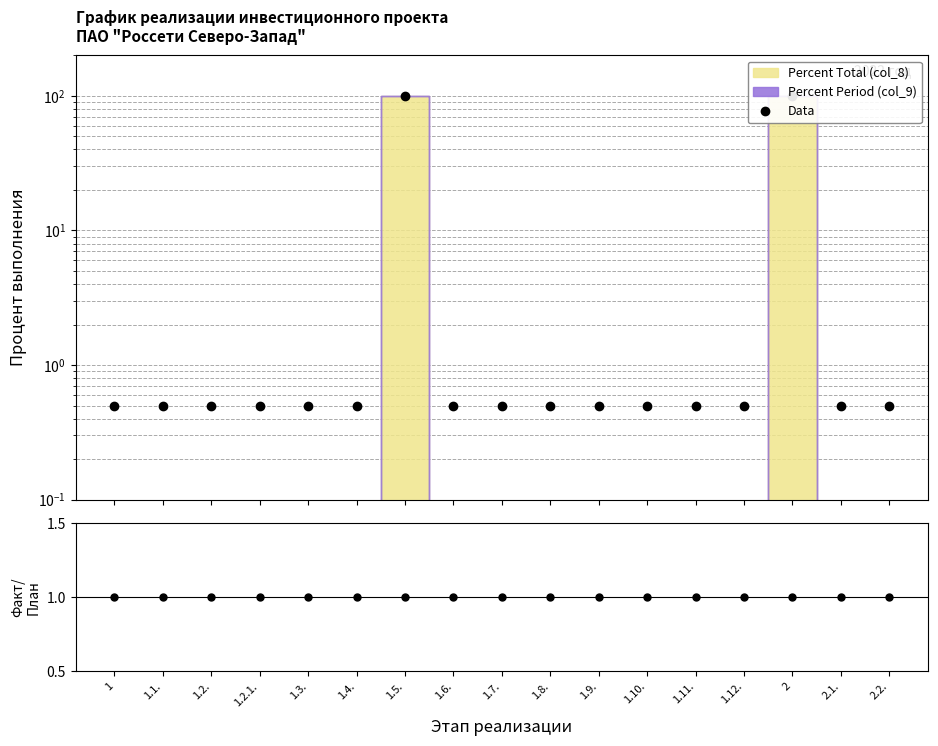

True or false: Ratio and Data intersect in this chart.

True